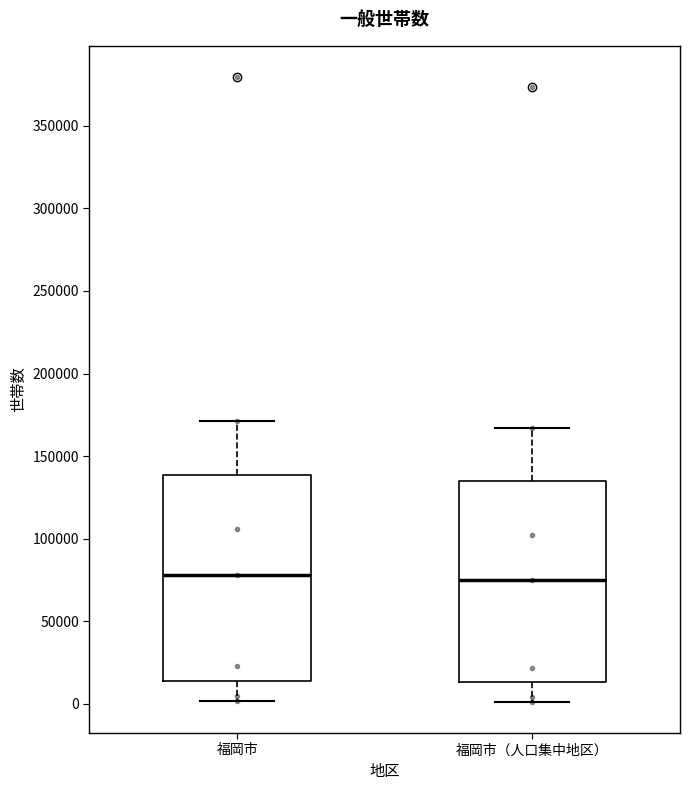

Reading left to right, read every box against the y-axis: the position of its median line, the range the box covers, and the ends of its whiskers. The values are not printed on the chart, so give them approximately, as read against the axis.

福岡市: median 80000, box 15000 to 140000, whiskers 0 to 170000
福岡市（人口集中地区）: median 75000, box 15000 to 135000, whiskers 0 to 165000